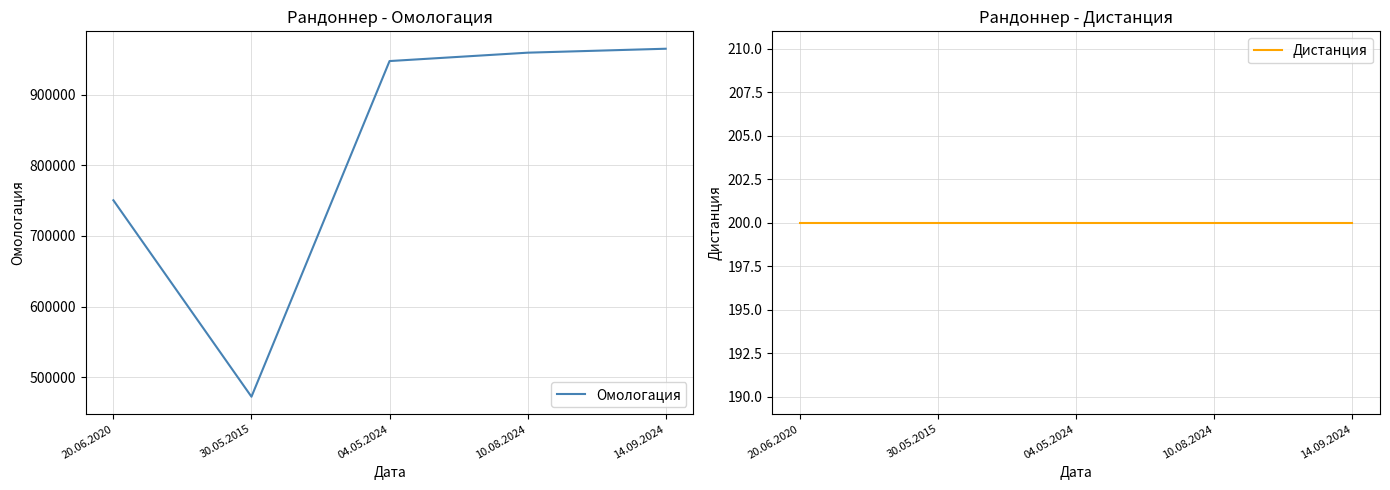

List the series in order of their peak value, highest first.

Омологация, Дистанция